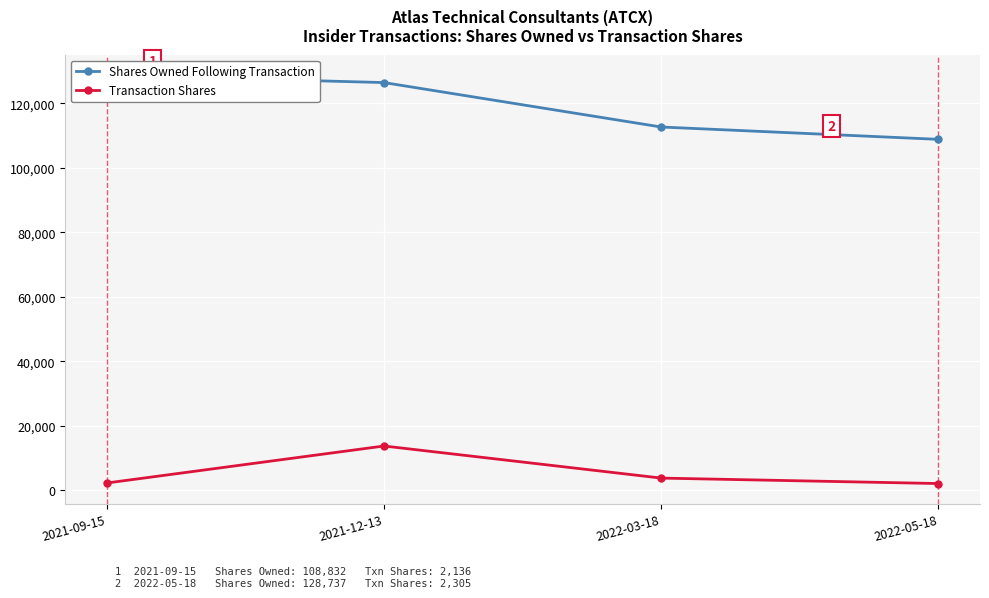

Reading left to right, what are all the values shown in this chart?

Shares Owned Following Transaction: 128737	126432	112658	108832
Transaction Shares: 2305	13774	3826	2136